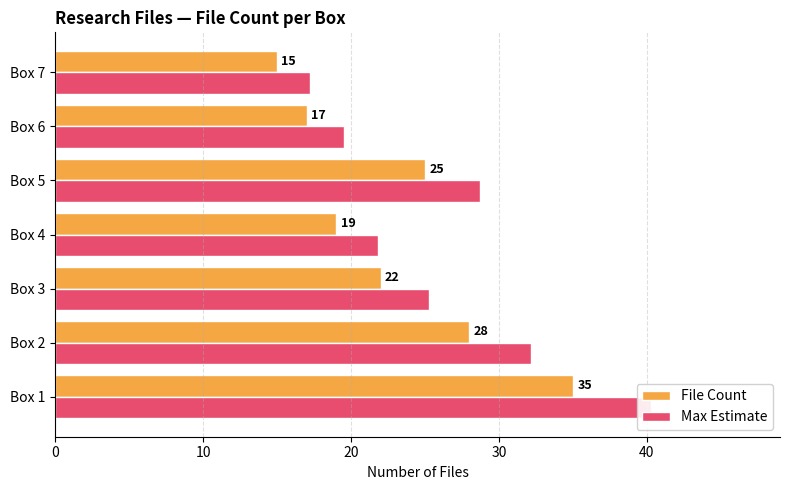

Which series has the largest range (max minus min)?

Max Estimate